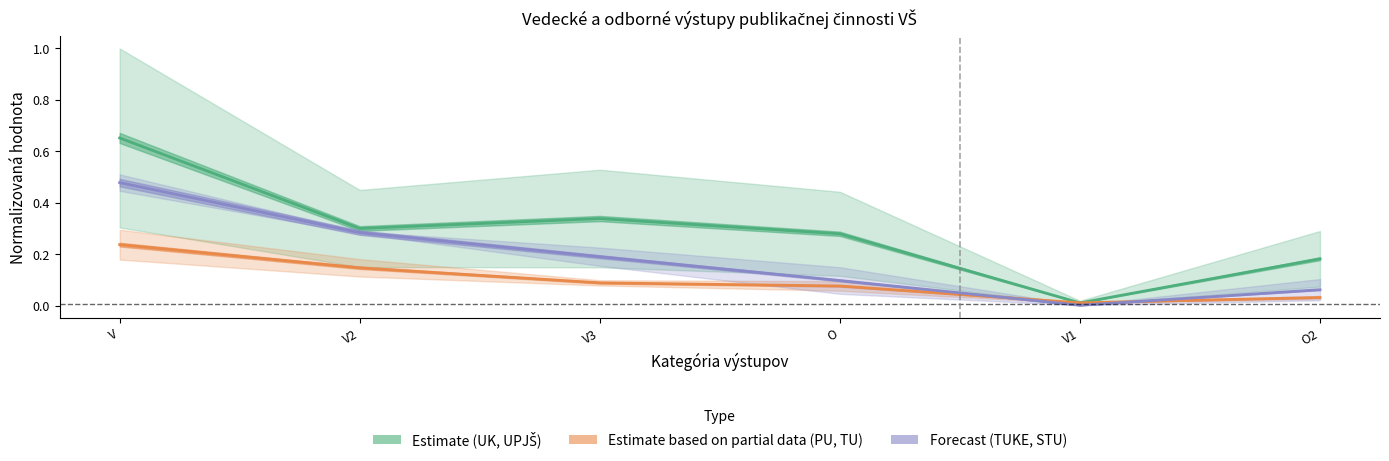

Which category has the highest value in the Forecast (TUKE, STU) series?

V